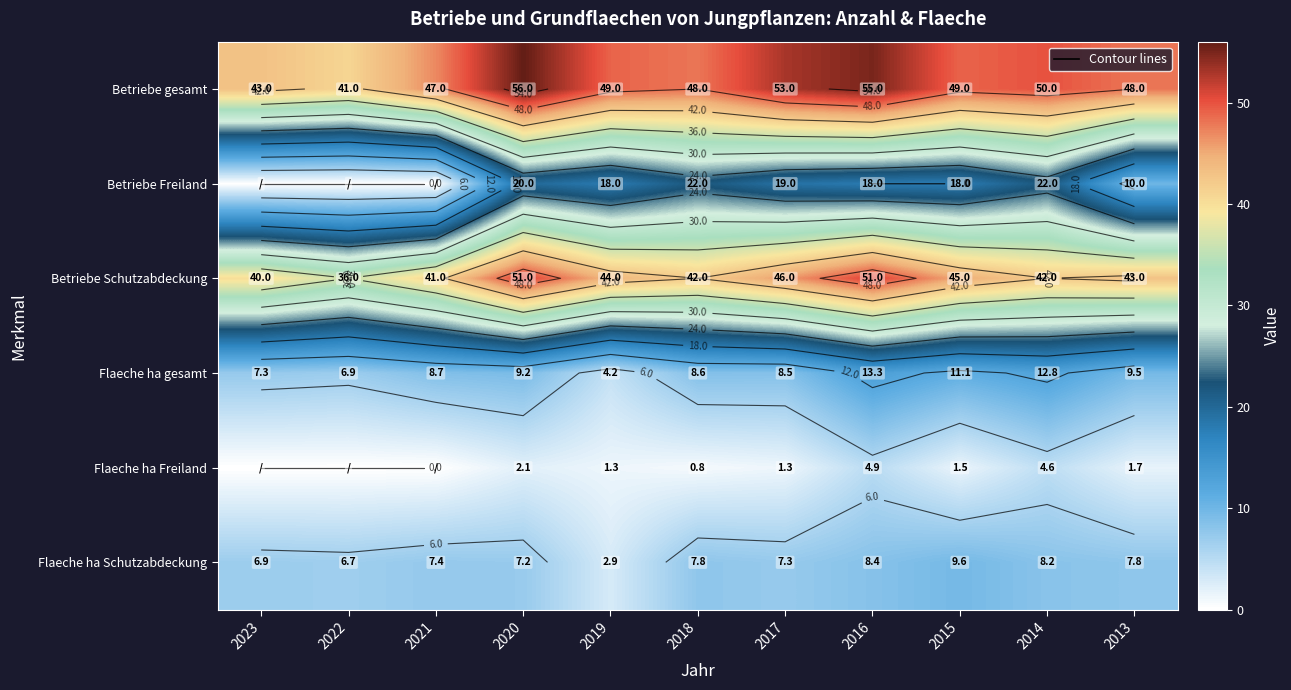

What is the difference between the second highest and minimum values in the Flaeche ha Freiland series?

4.6